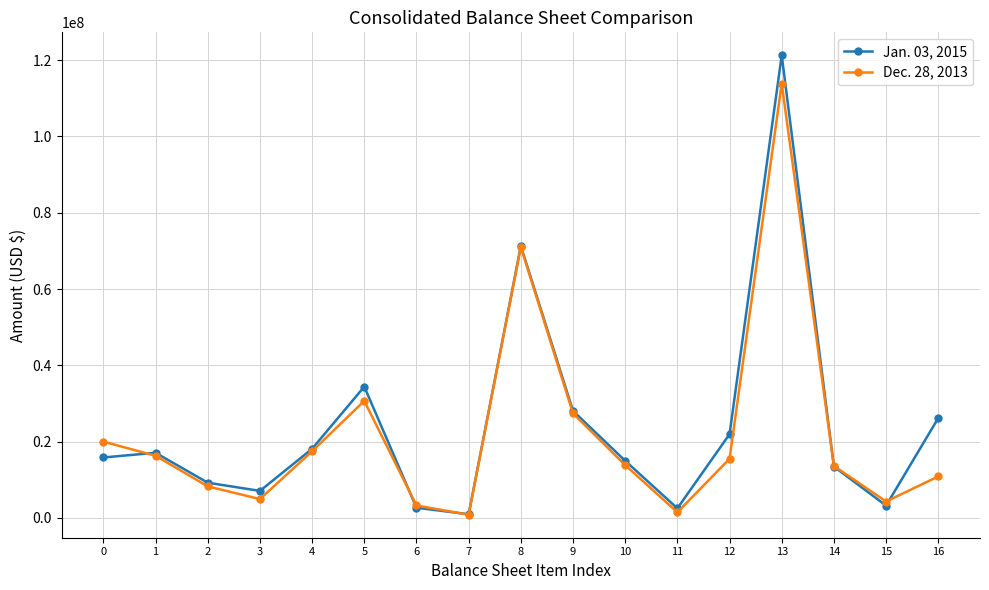

Which series has the widest spread of values?

Jan. 03, 2015